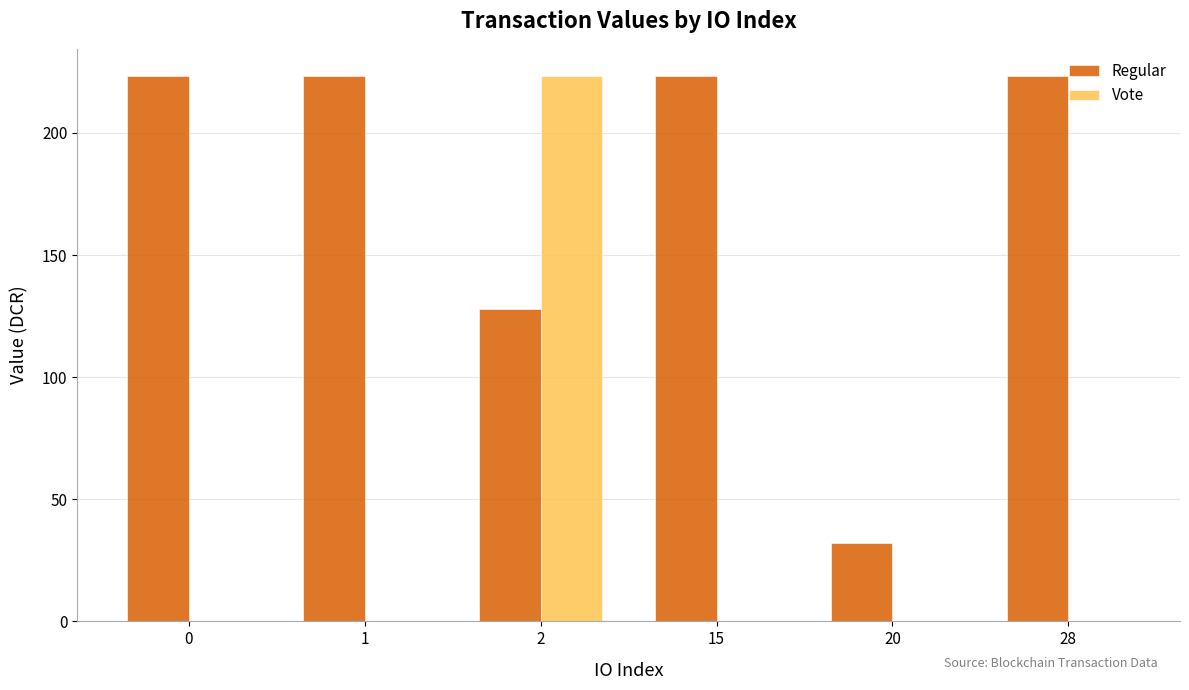

The value of Vote at 1 is 88.4. True or false?

False